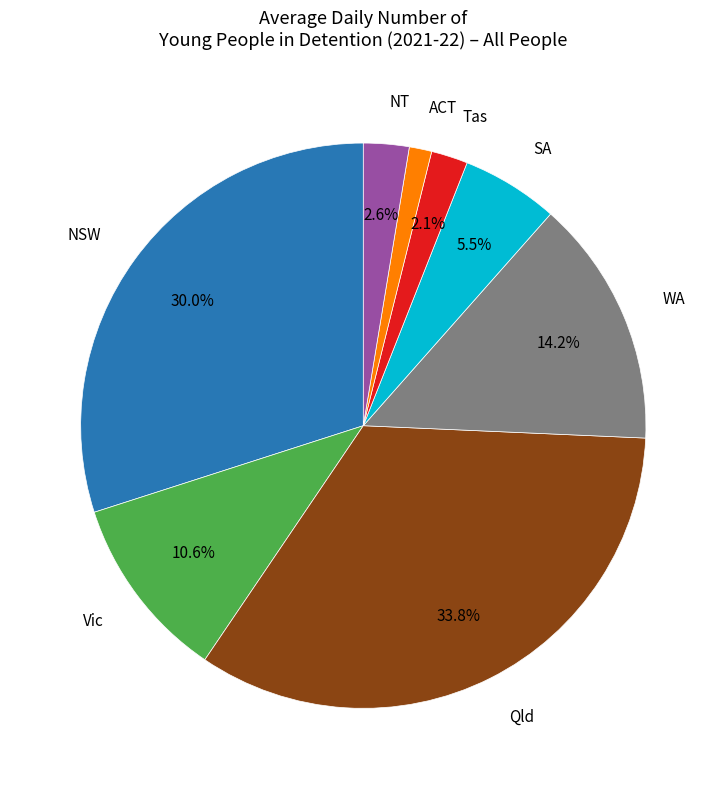

Is it true that SA is 19% of the pie?

False